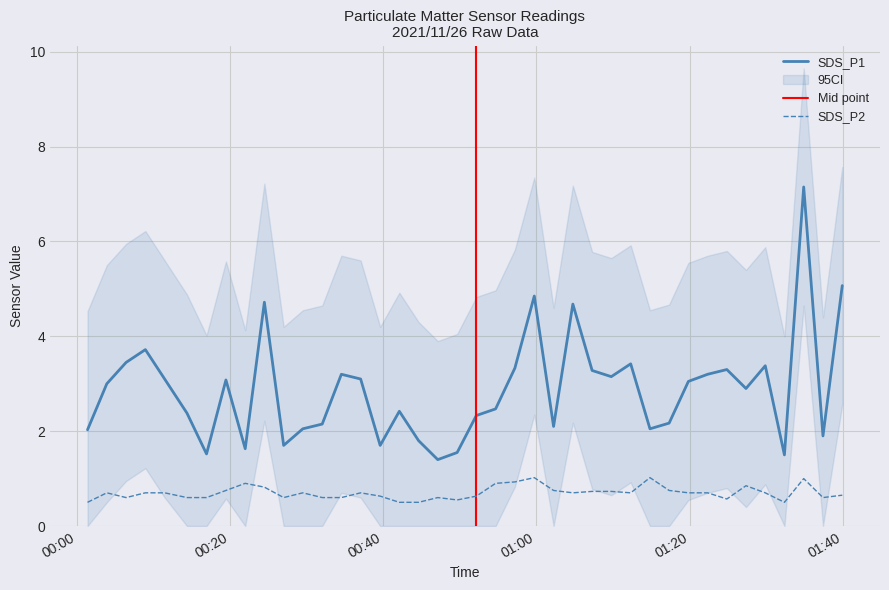

Which series has the largest total across all categories?

SDS_P1